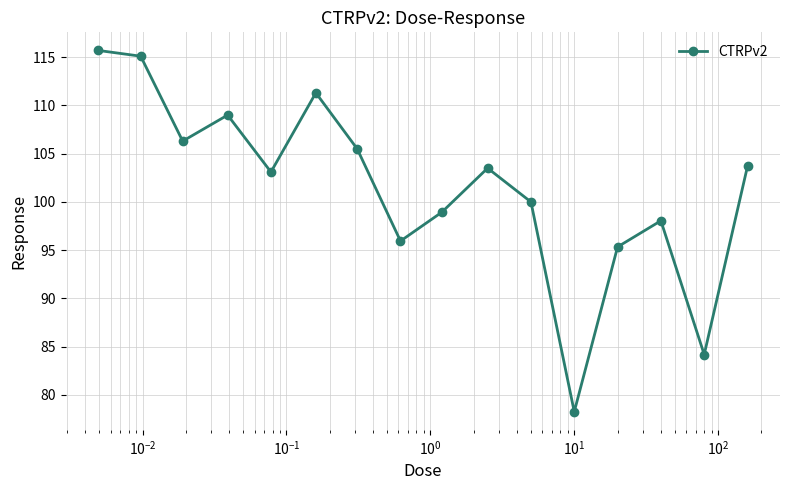

How many interior local valleys (lower than both neighbors) does the data have?

5